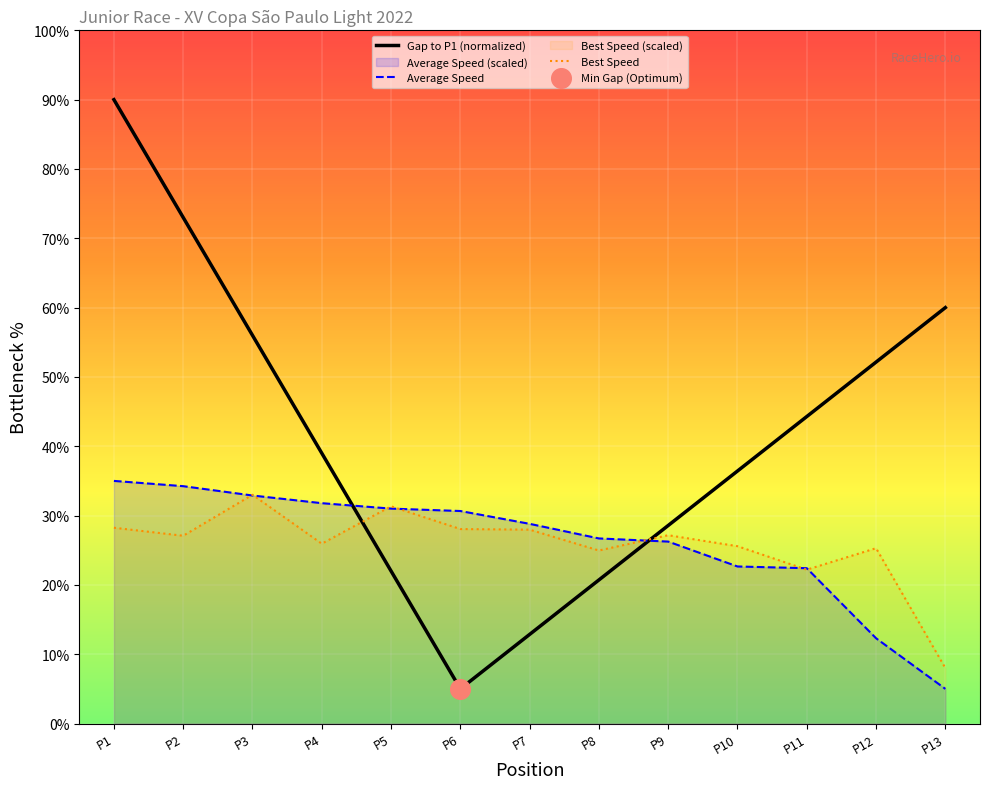

What is the total value across all series at P4?

96.7